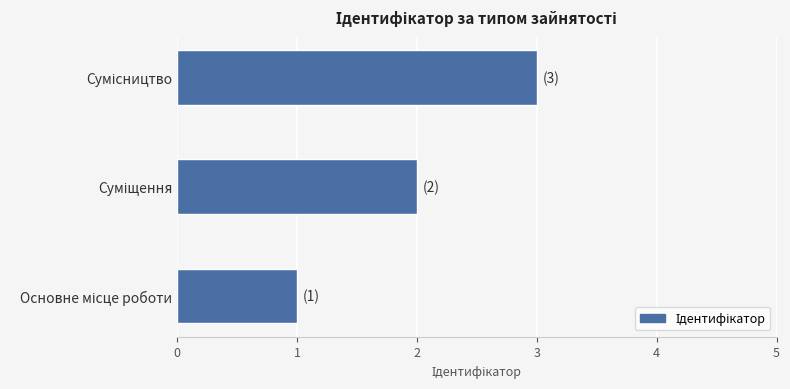

Does the chart contain stacked bars?

No